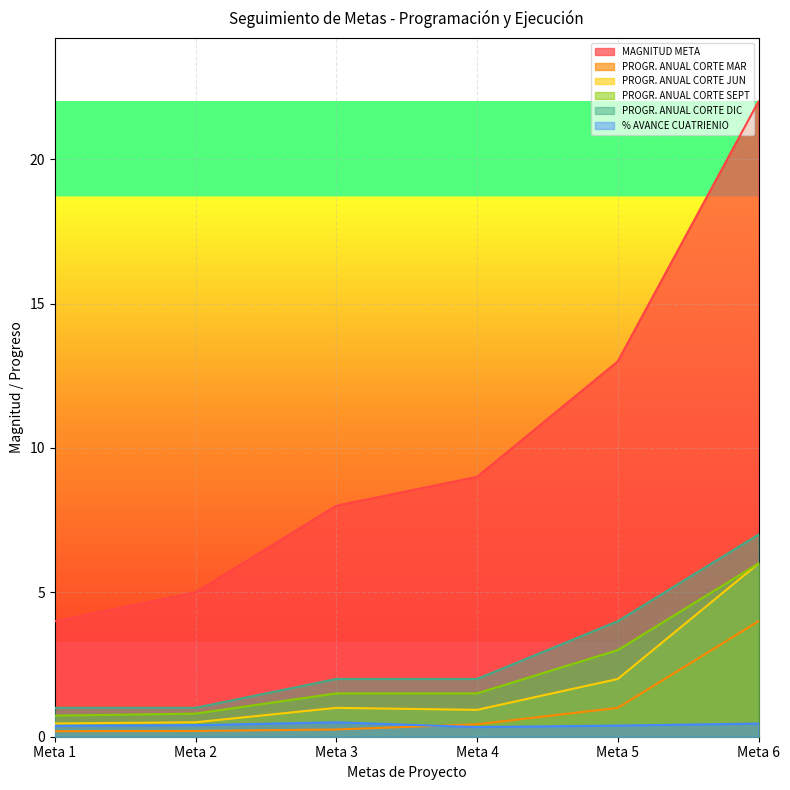

How many lines are shown in the chart?

6